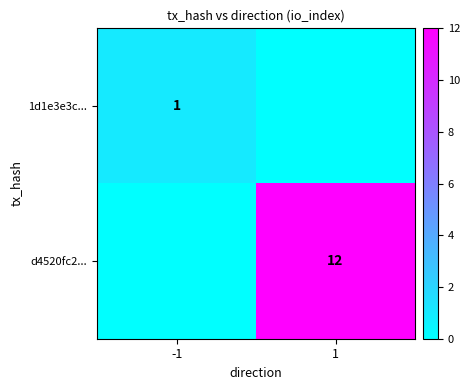

True or false: 1d1e3e3c... has a value of 1 at -1.

True